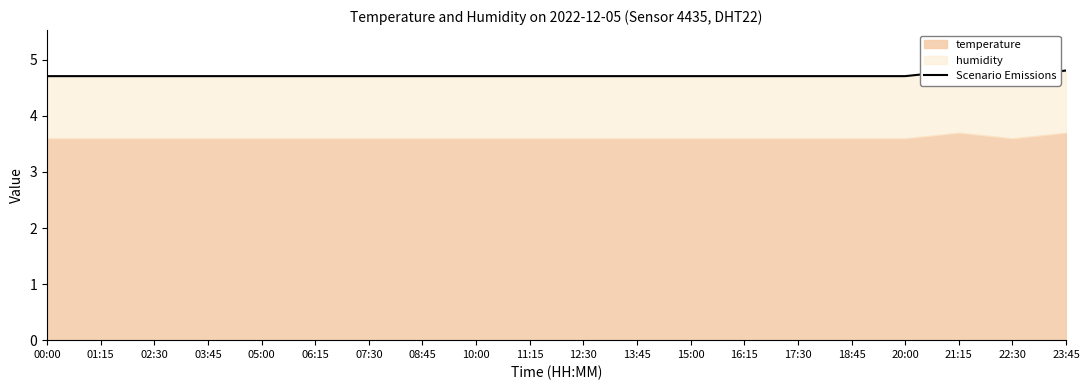

The chart shows a value of 1.5 at 18:45. True or false?

False